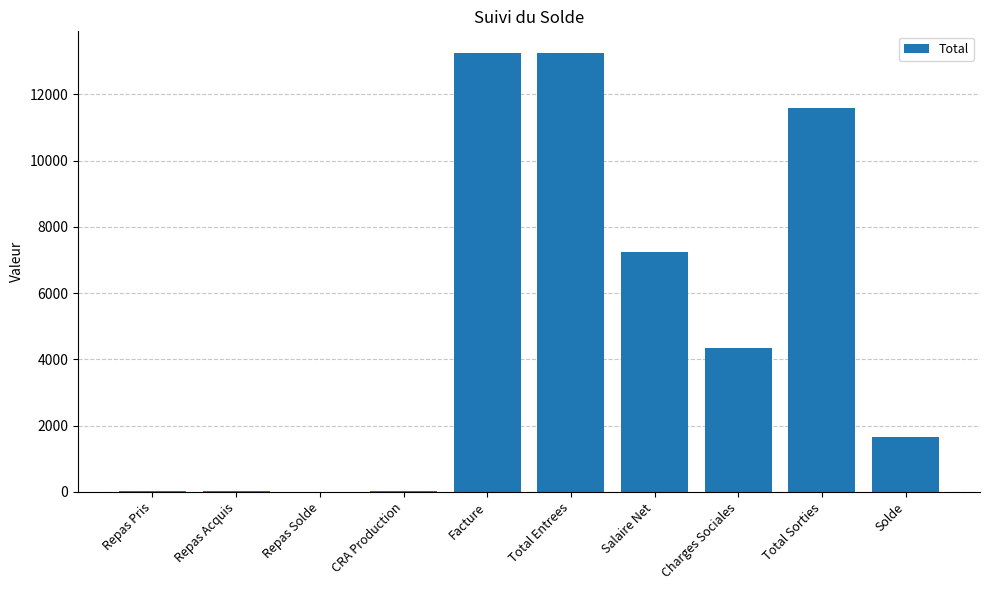

What value does the data have at Repas Solde?

3.0